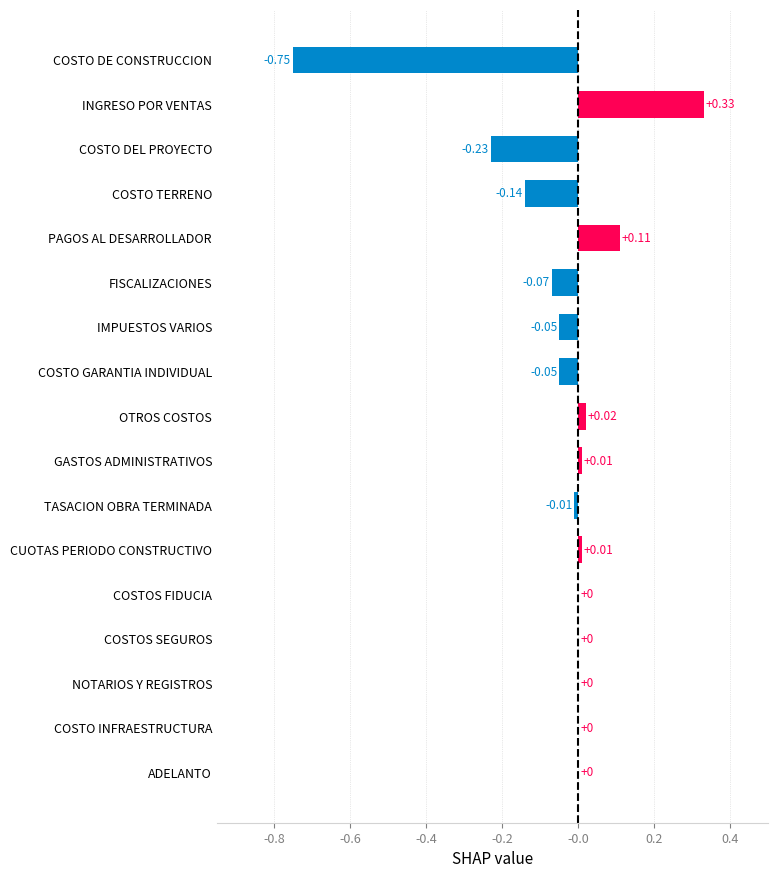

How many categories are shown in the chart?

17